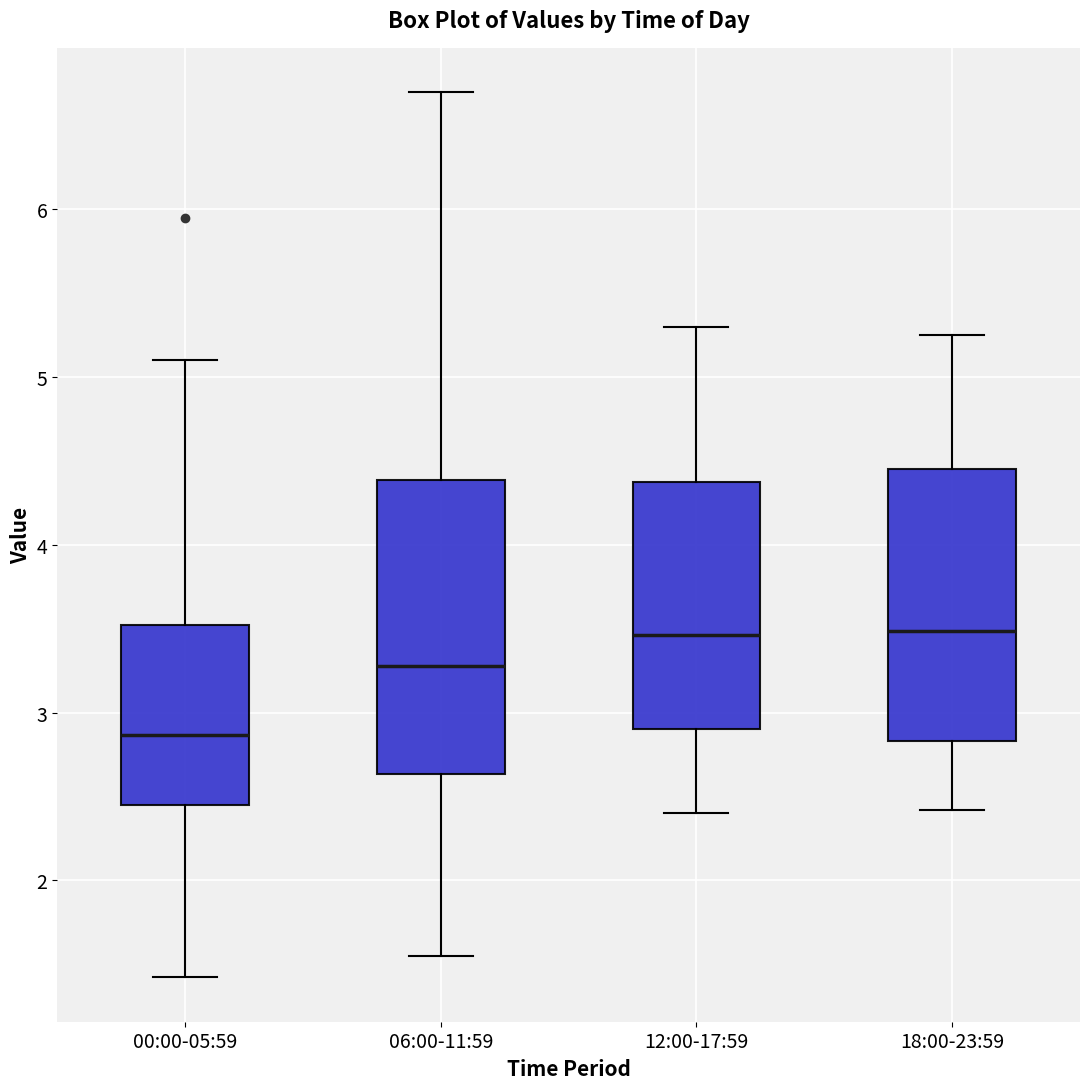

Reading left to right, transcribe this box plot: for each box, give where its median line is, the range the box spans, and where its two whiskers end, as read against the y-axis. The values are not printed on the chart, so give them approximately, as read against the axis.

00:00-05:59: median 2.9, box 2.4 to 3.5, whiskers 1.4 to 5.1
06:00-11:59: median 3.3, box 2.6 to 4.4, whiskers 1.6 to 6.7
12:00-17:59: median 3.5, box 2.9 to 4.4, whiskers 2.4 to 5.3
18:00-23:59: median 3.5, box 2.8 to 4.5, whiskers 2.4 to 5.3